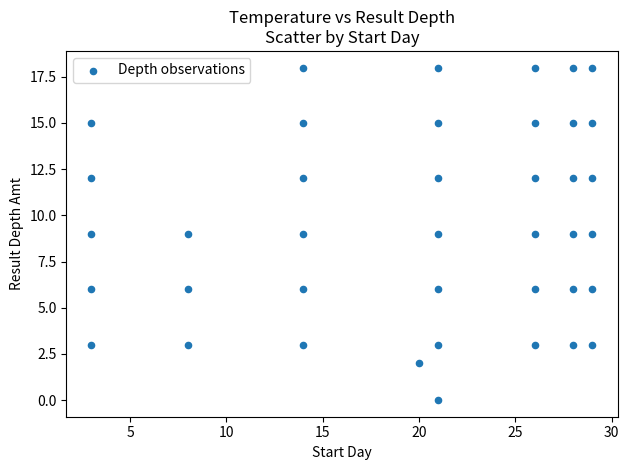

What is the range of Y values (max minus min)?

18